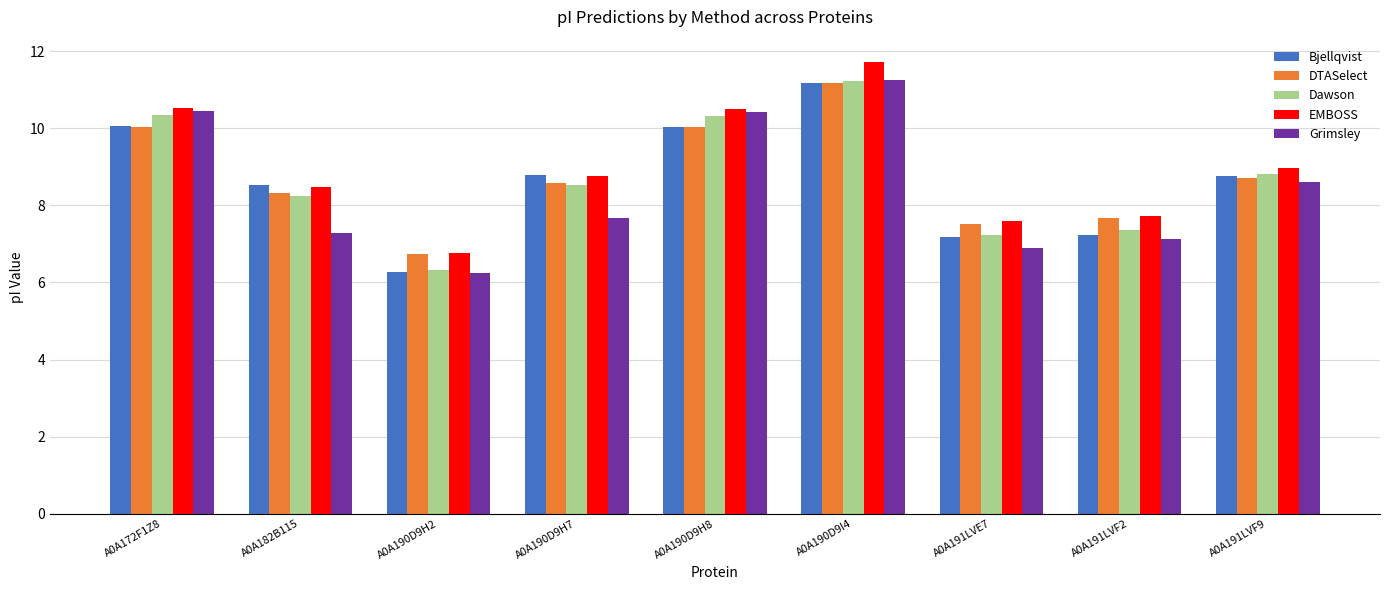

Is the value of DTASelect at A0A172F1Z8 greater than the value of Dawson at A0A190D9I4?

No